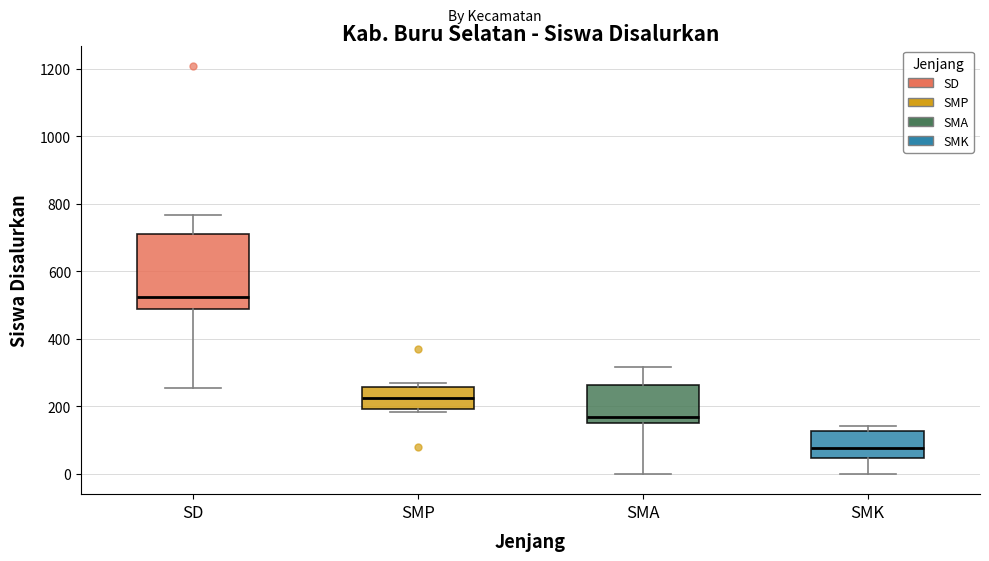

Reading left to right, transcribe this box plot: for each box, give where its median line is, the range the box spans, and where its two whiskers end, as read against the y-axis. The values are not printed on the chart, so give them approximately, as read against the axis.

SD: median 520, box 480 to 720, whiskers 260 to 760
SMP: median 220, box 200 to 260, whiskers 180 to 260 (just above the box's upper edge)
SMA: median 160, box 140 to 260, whiskers 0 to 320
SMK: median 80, box 40 to 120, whiskers 0 to 140